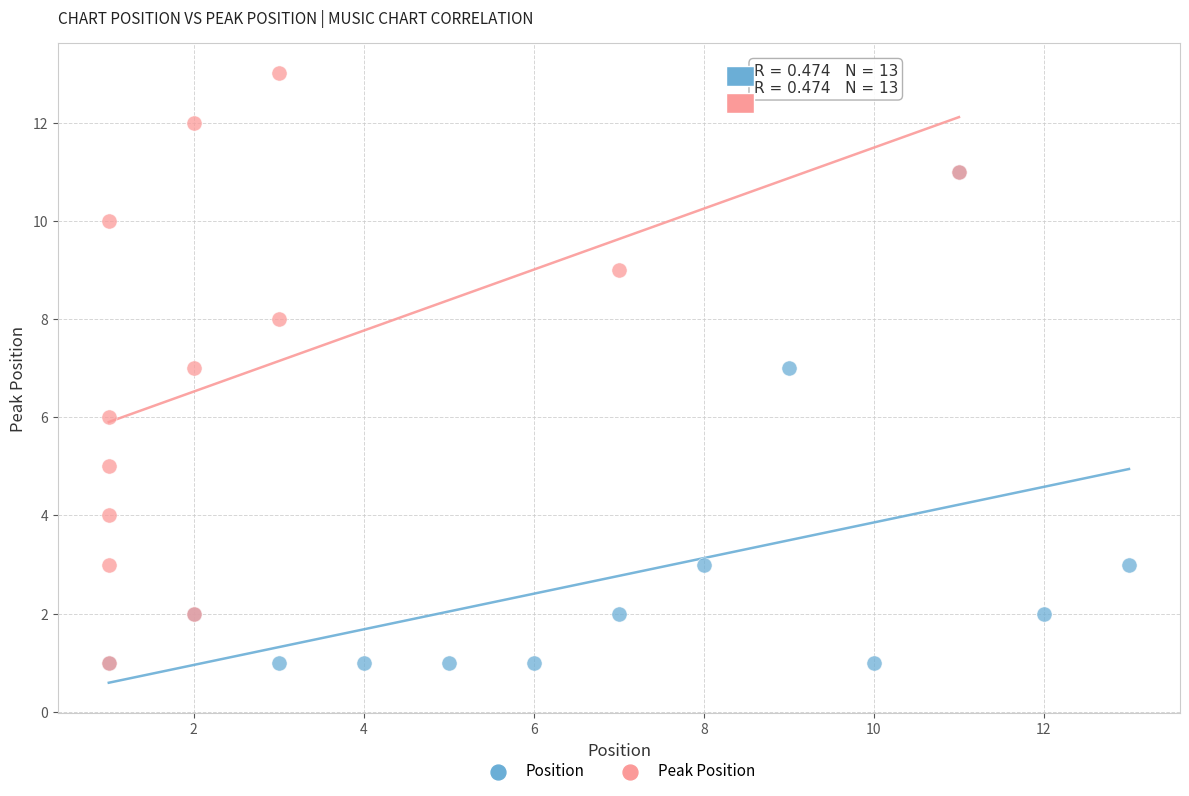

What are all the series names shown in the legend?

Position, Peak Position